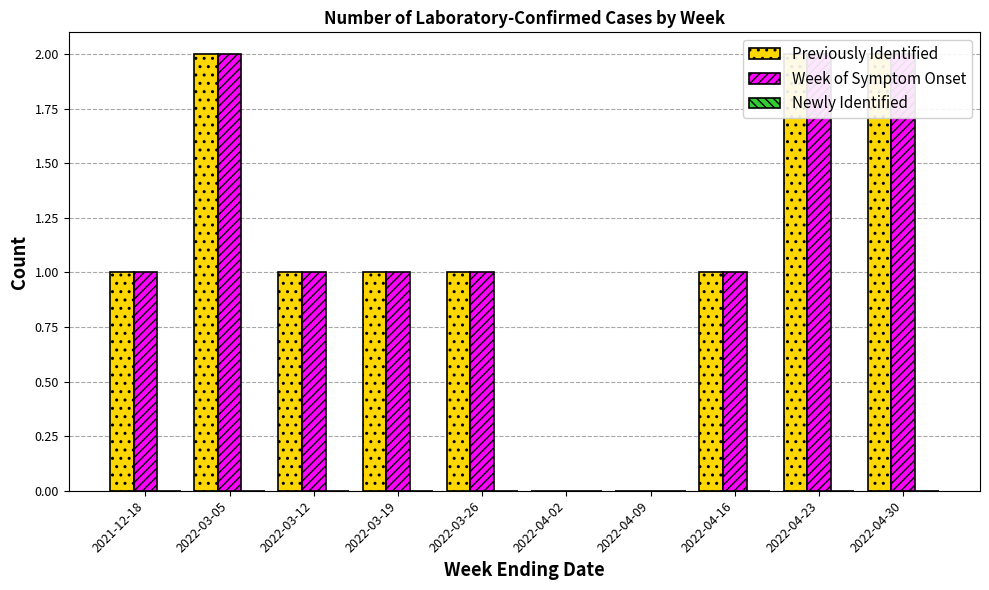

List the labels in order of Week of Symptom Onset value, largest first.

2022-03-05, 2022-04-23, 2022-04-30, 2021-12-18, 2022-03-12, 2022-03-19, 2022-03-26, 2022-04-16, 2022-04-02, 2022-04-09